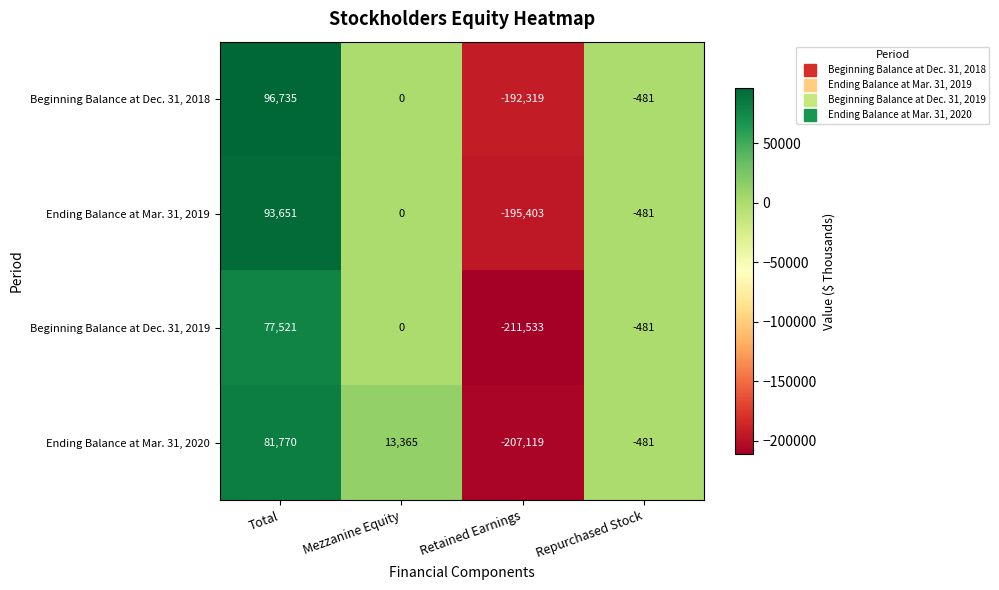

What is the smallest value displayed?

-211533